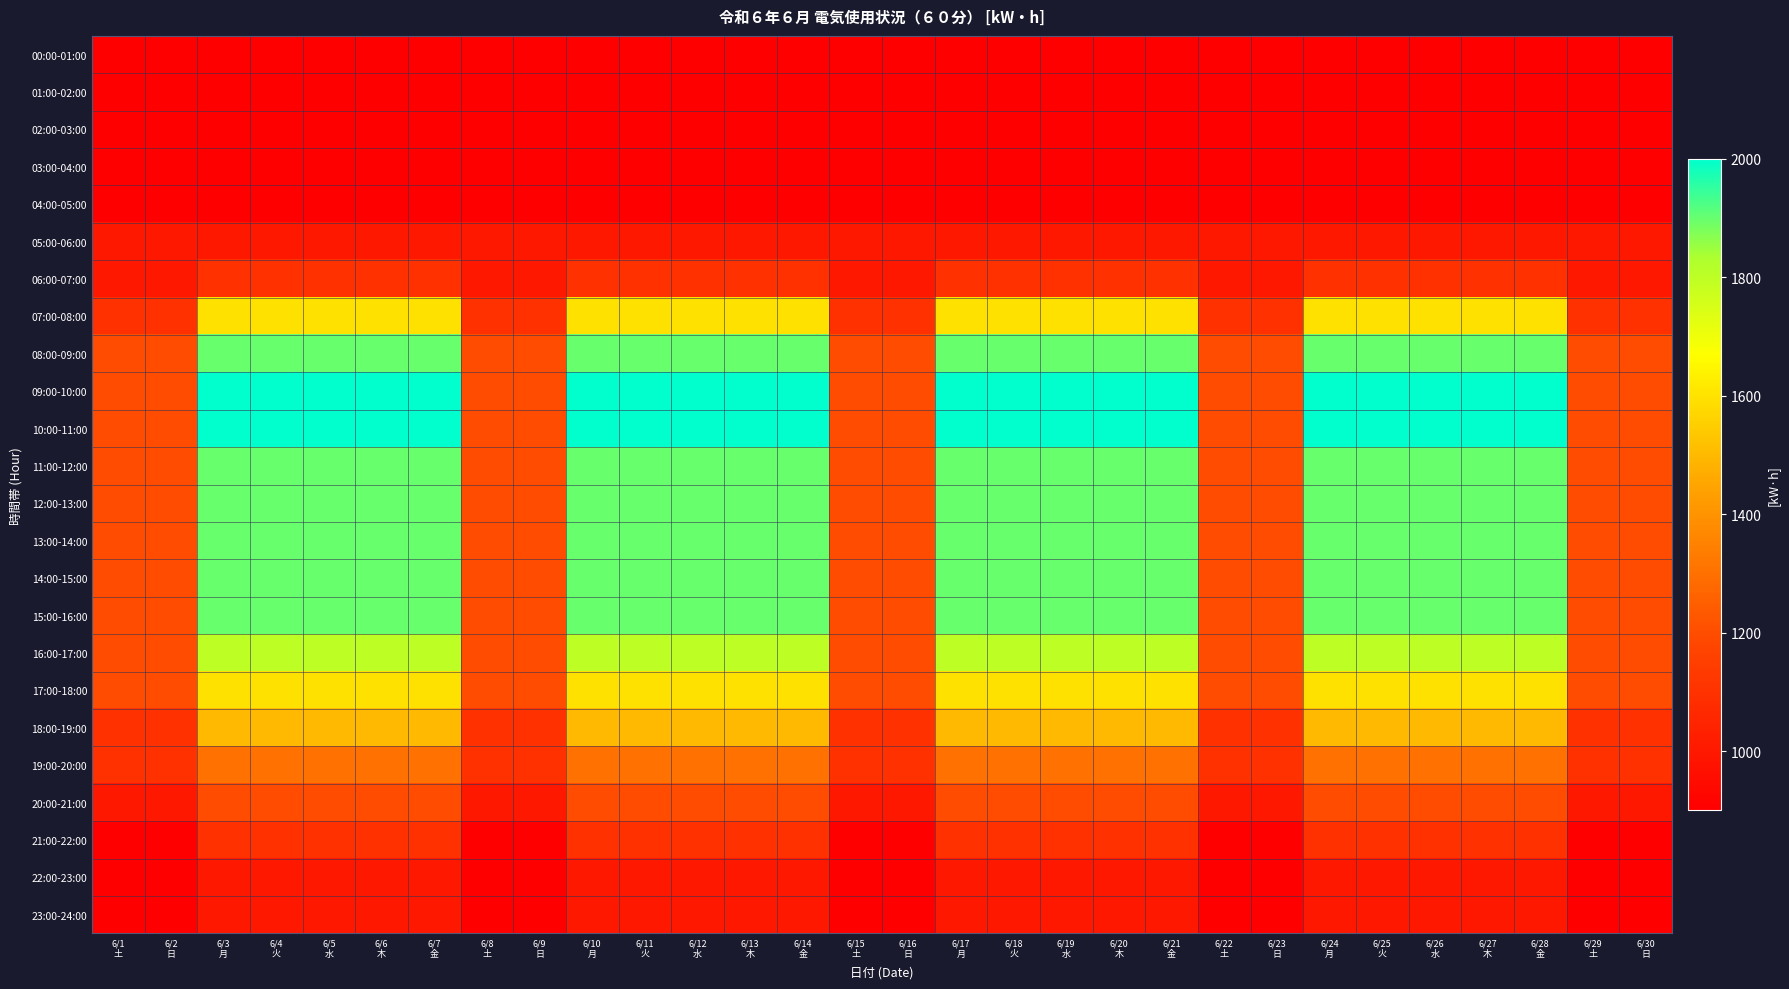

Count the number of data series in this chart.

24